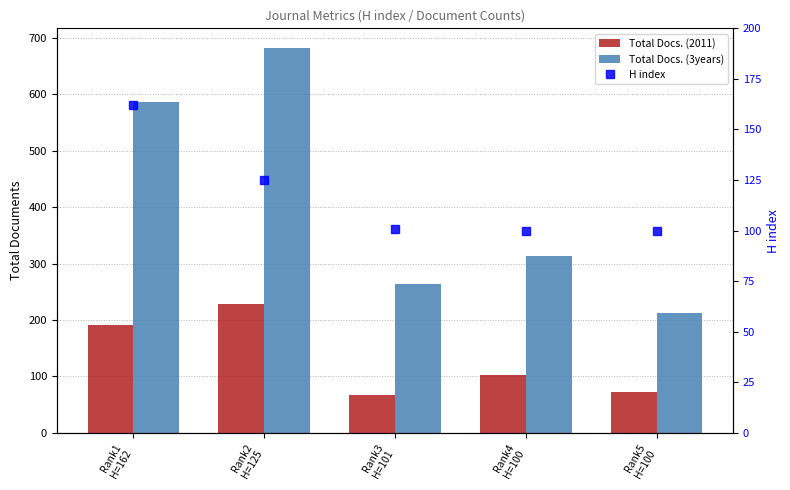

At Rank5
H=100, list the series in order from smallest to largest.

Total Docs. (2011), H index, Total Docs. (3years)